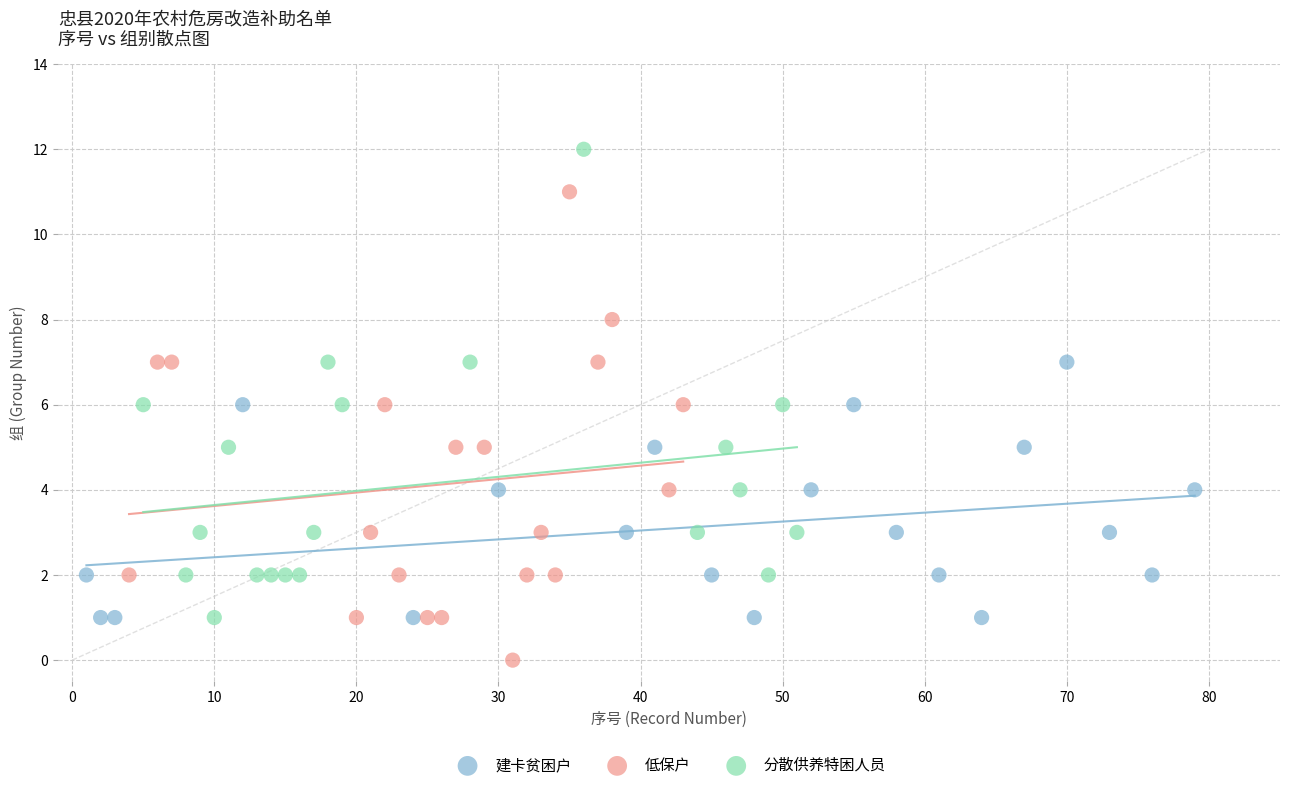

Which series contains the highest Y value?

分散供养特困人员